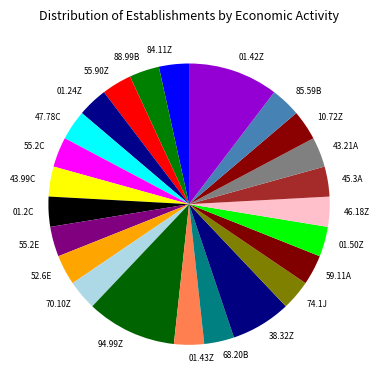

Approximately how many times larger is the value at 01.43Z compared to 43.99C?

1.0